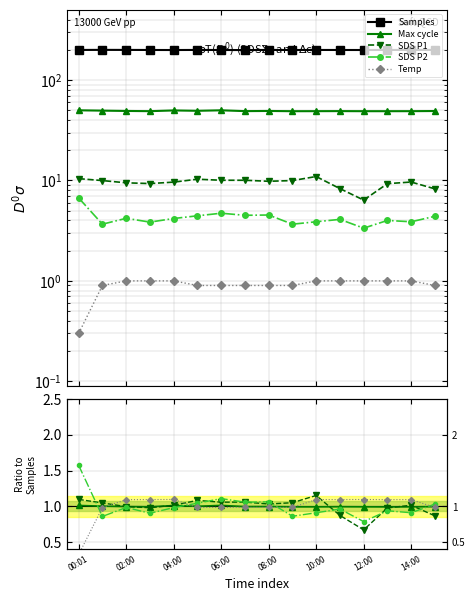

The SDS P2 series shows 0.5 at 14:00. True or false?

False